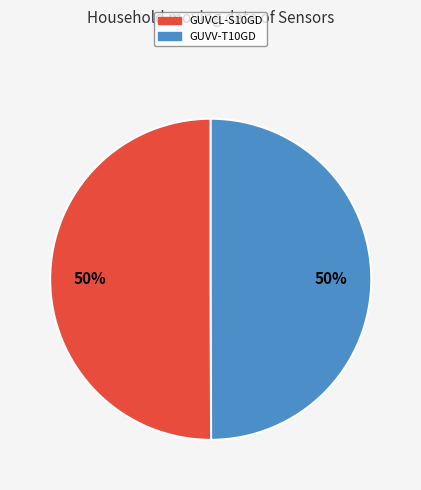

Is it true that GUVV-T10GD is 50% of the pie?

True